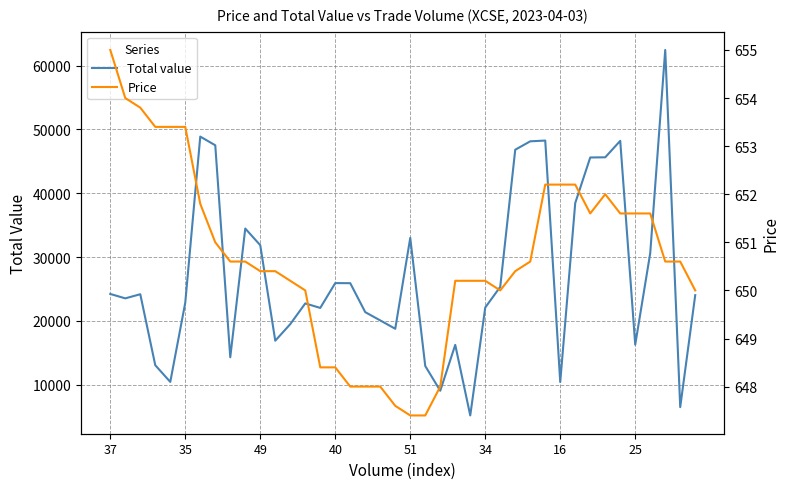

Does the chart have visible grid lines?

Yes